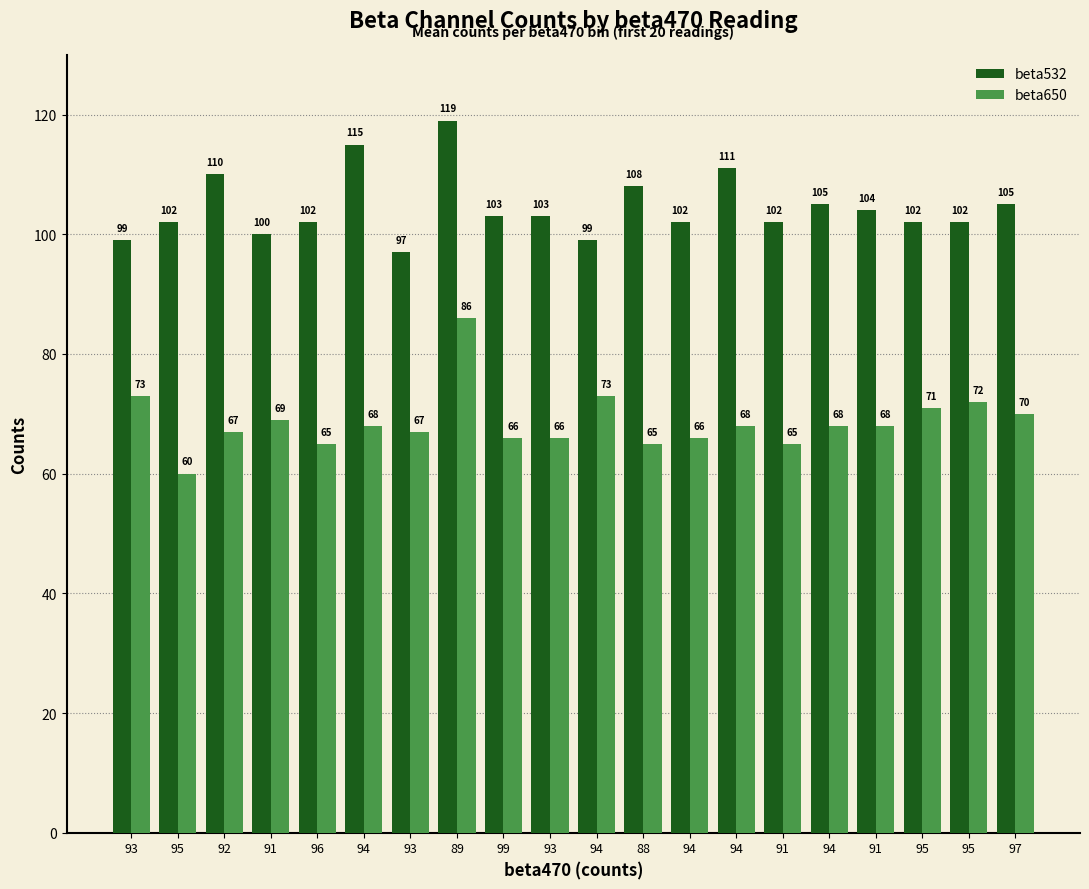

Which series changed the most between 91 and 96?

beta650